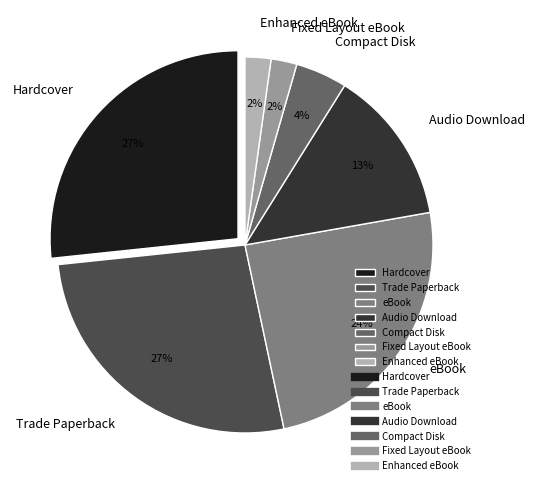

Is the sum of eBook and Trade Paperback greater than half?

Yes